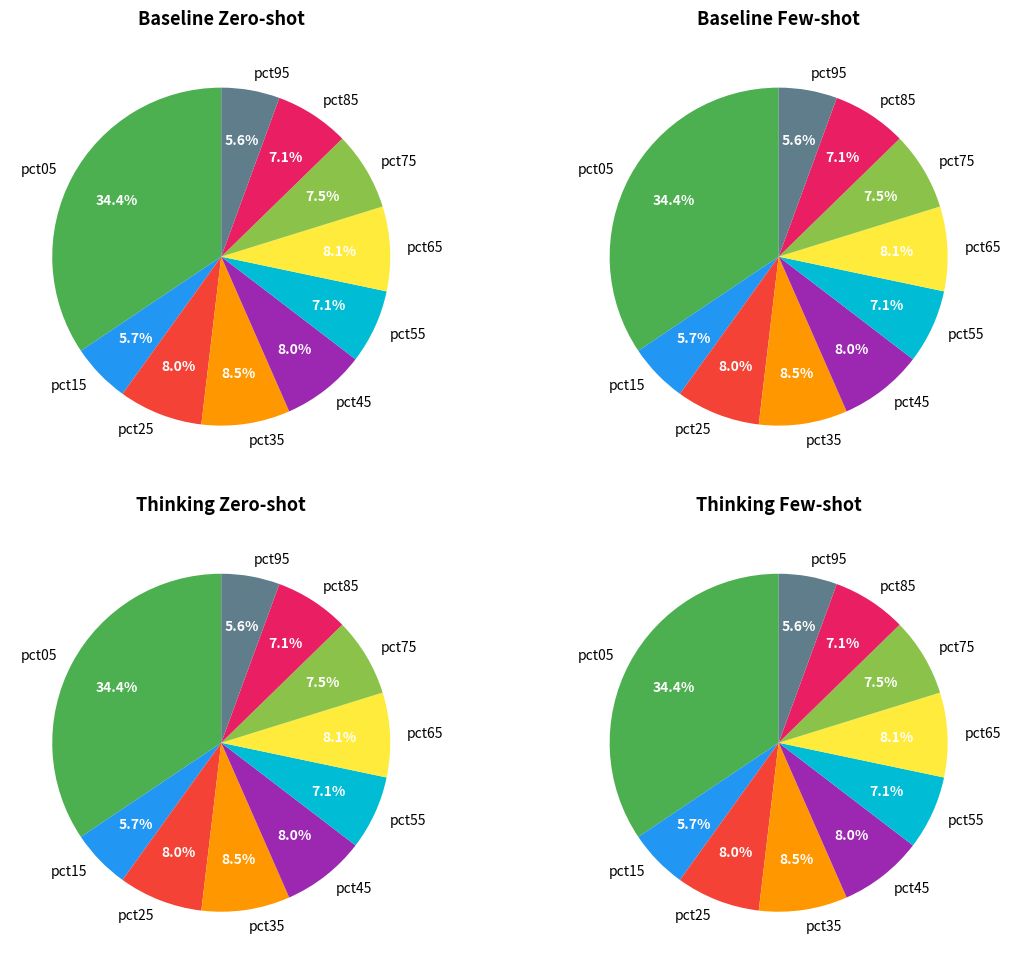

Which has a higher value, pct55 or pct25?

pct25